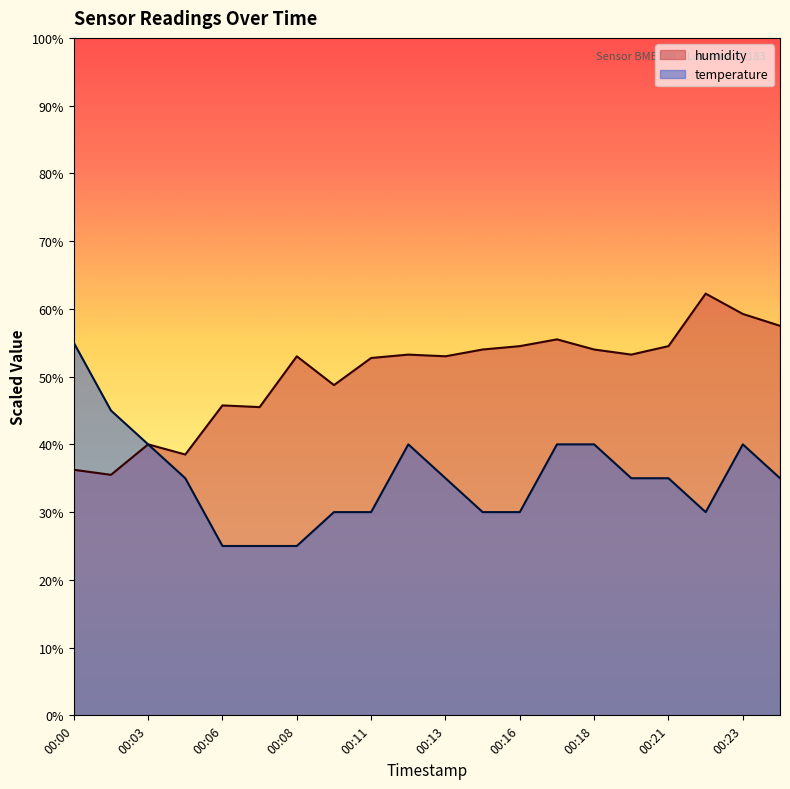

What is the value of the temperature point at the 15th from the left?

40.0